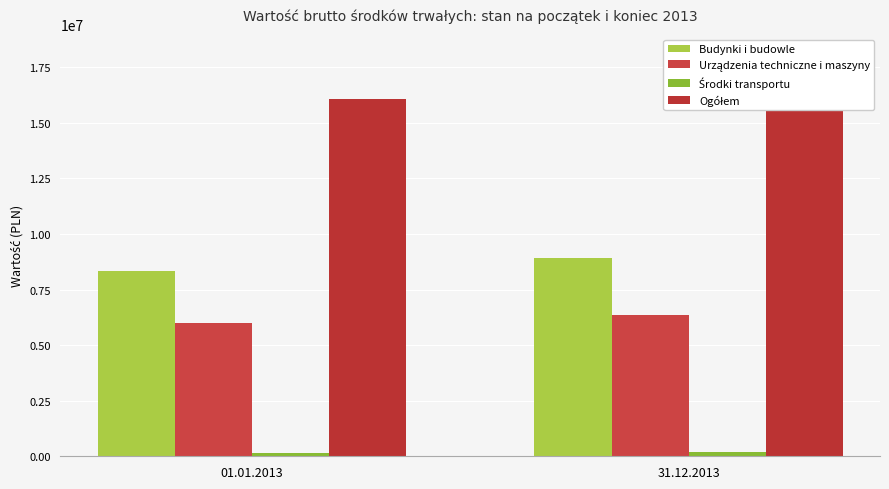

The value of Środki transportu at 31.12.2013 is 177861. True or false?

True